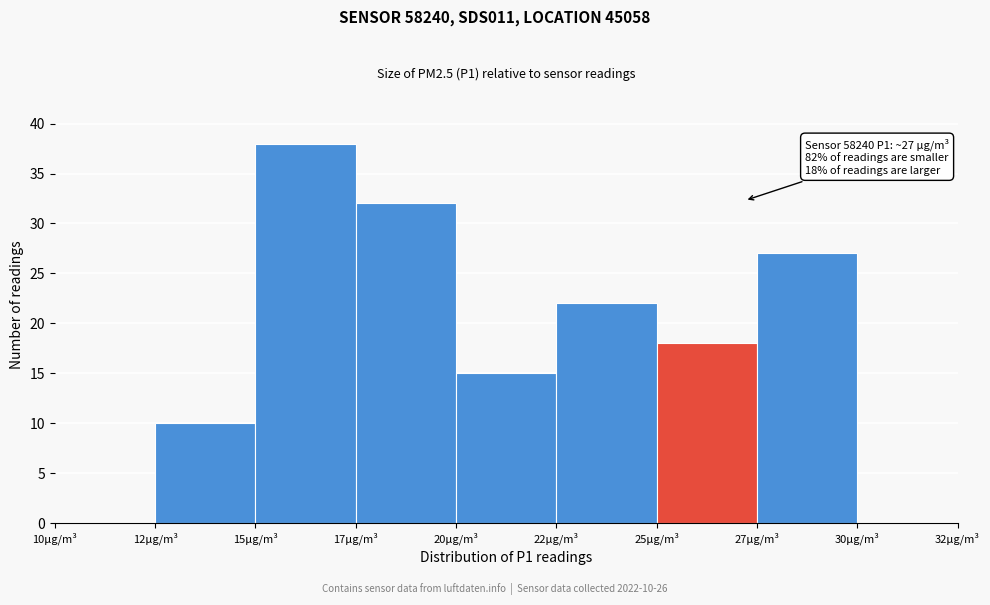

Reading right to left, transcribe all the data shown in this chart.

30μg/m³=0	27μg/m³=27	25μg/m³=18	22μg/m³=22	20μg/m³=15	17μg/m³=32	15μg/m³=38	12μg/m³=10	10μg/m³=0